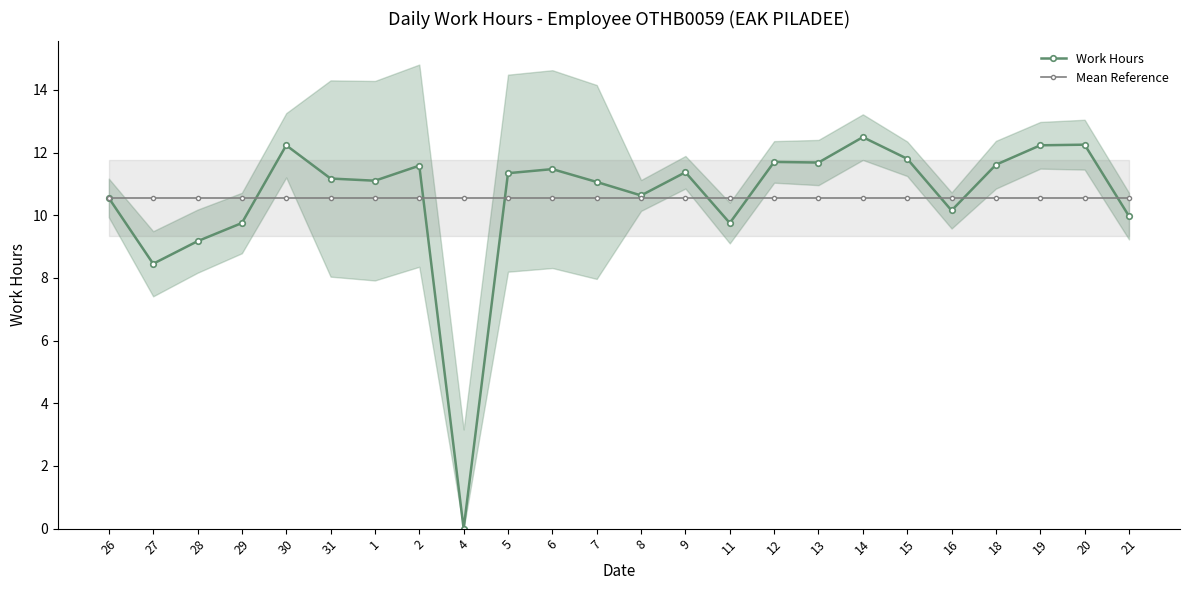

Does the chart have visible grid lines?

No